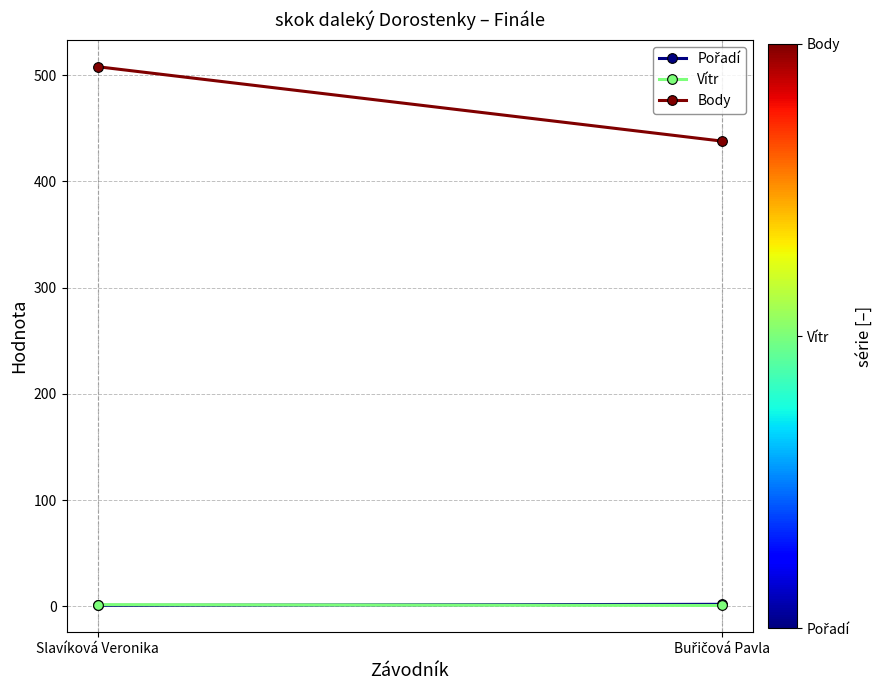

Is it true that Pořadí equals 0.5 at Buřičová Pavla?

False